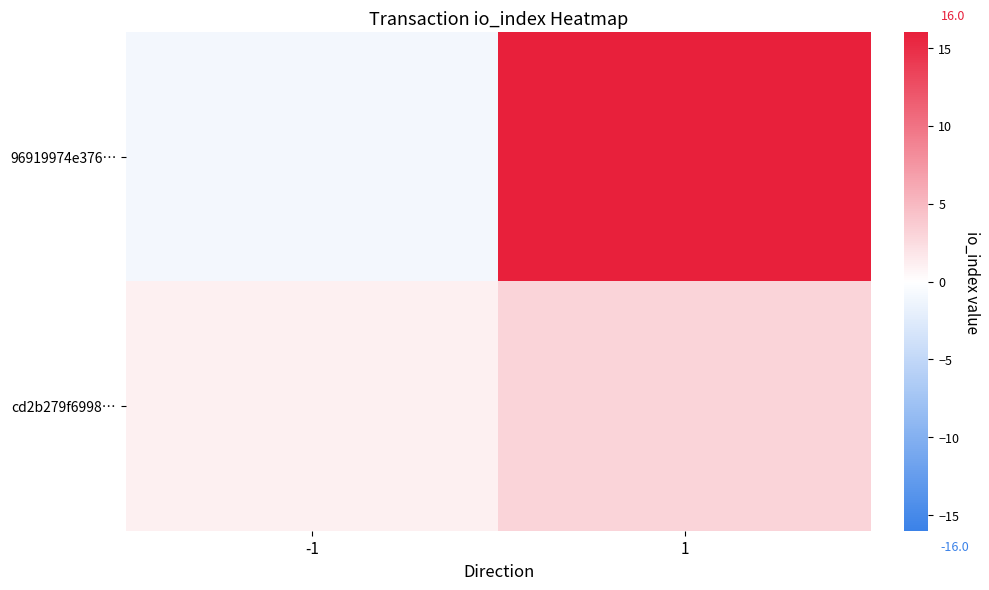

Reading left to right, extract all data points from this chart.

96919974e376…: -1=-1	1=16
cd2b279f6998…: -1=1	1=3